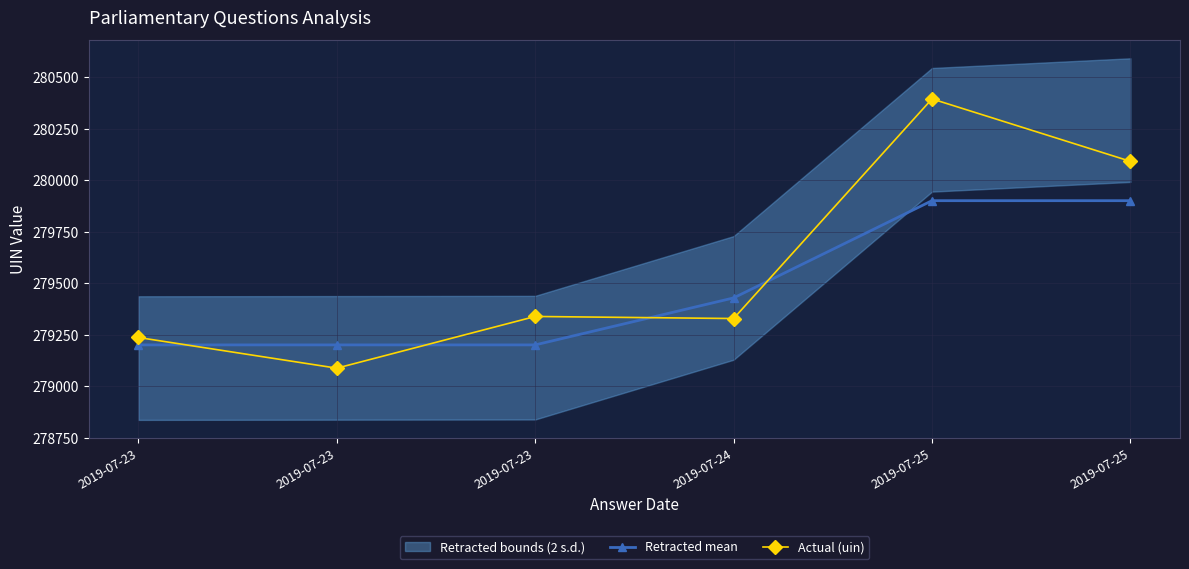

Where do Retracted mean and Actual (uin) first cross each other?

2019-07-23 and 2019-07-23